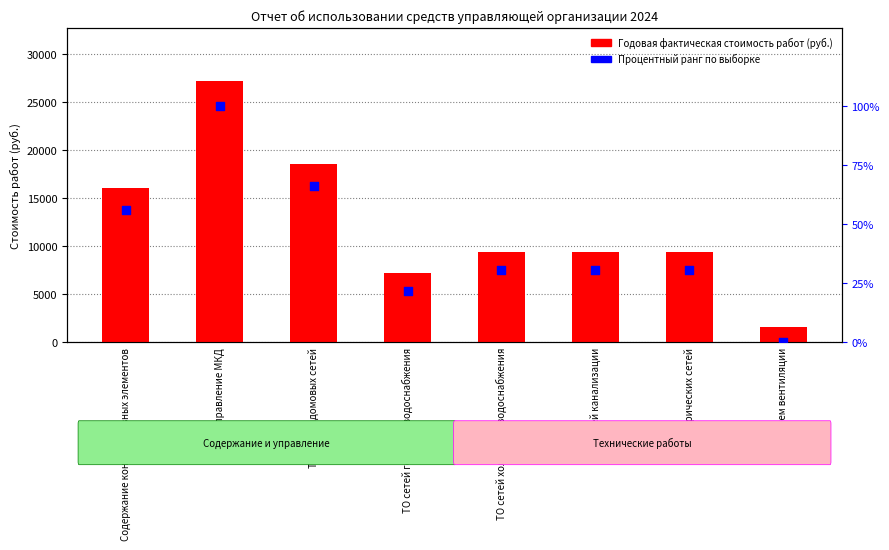

Is the value of Годовая фактическая стоимость работ (руб.) at Содержание конструктивных элементов greater than the value of Процентный ранг по выборке at ТО сетей горячего водоснабжения?

Yes